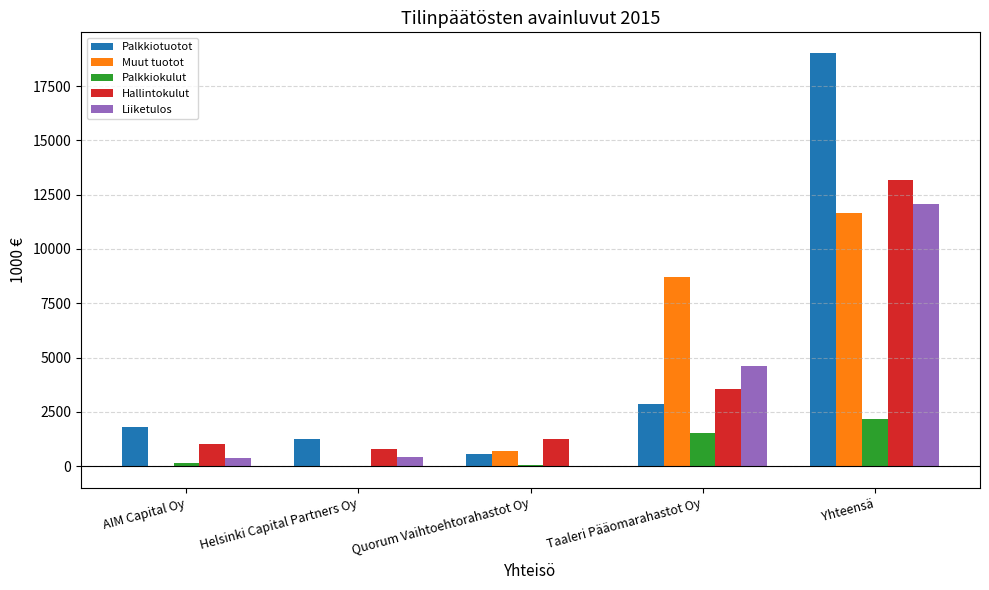

Where is Liiketulos nearest to the value 6004?

Taaleri Pääomarahastot Oy